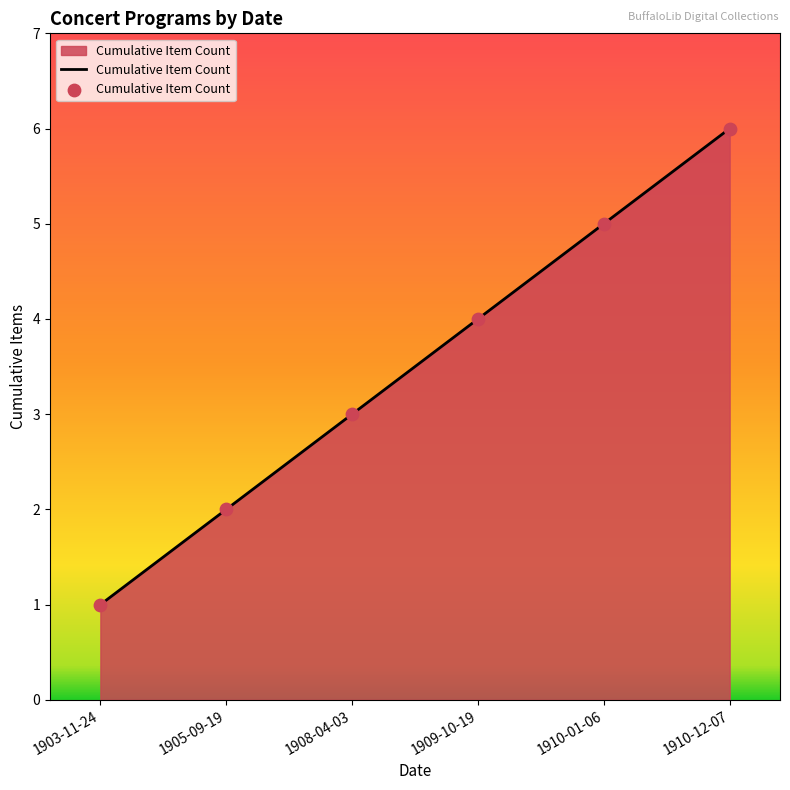

What is the change in value from 1903-11-24 to 1910-12-07?

+5